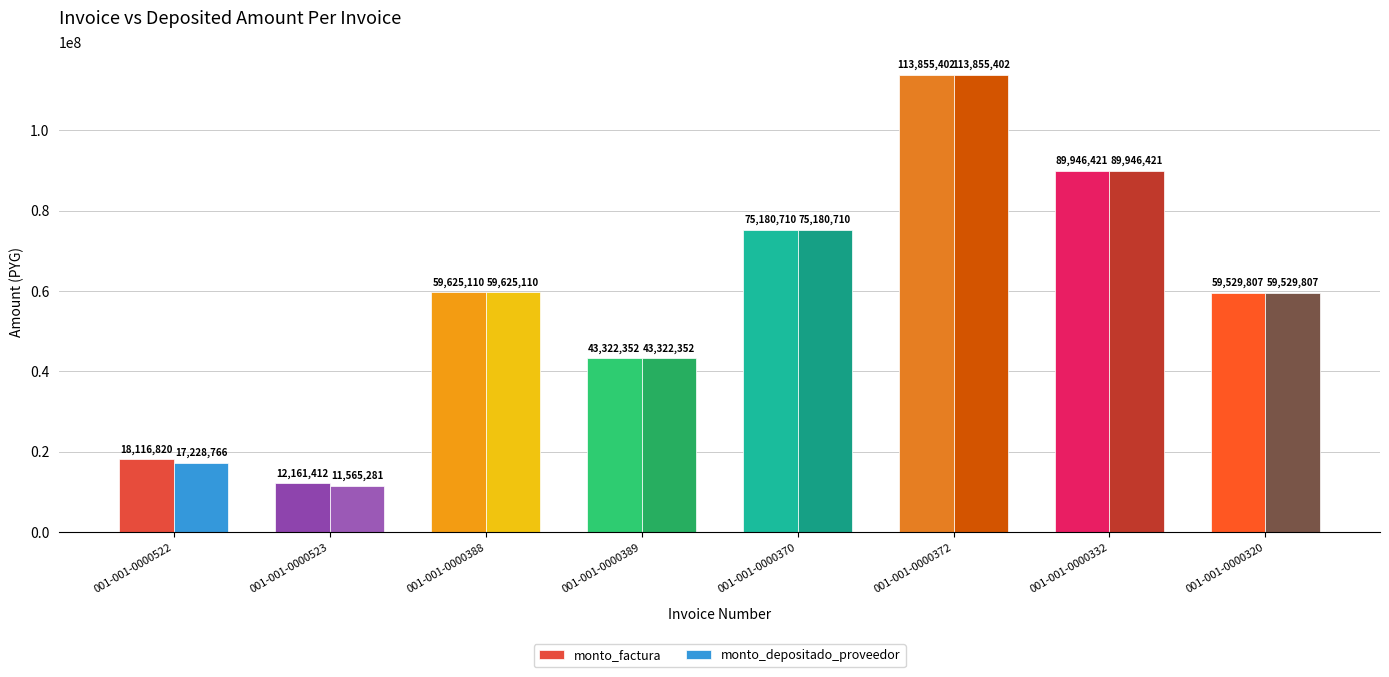

Reading left to right, list all the values displayed in this chart.

monto_factura: 18116820	12161412	59625110	43322352	75180710	113855402	89946421	59529807
monto_depositado_proveedor: 17228766	11565281	59625110	43322352	75180710	113855402	89946421	59529807